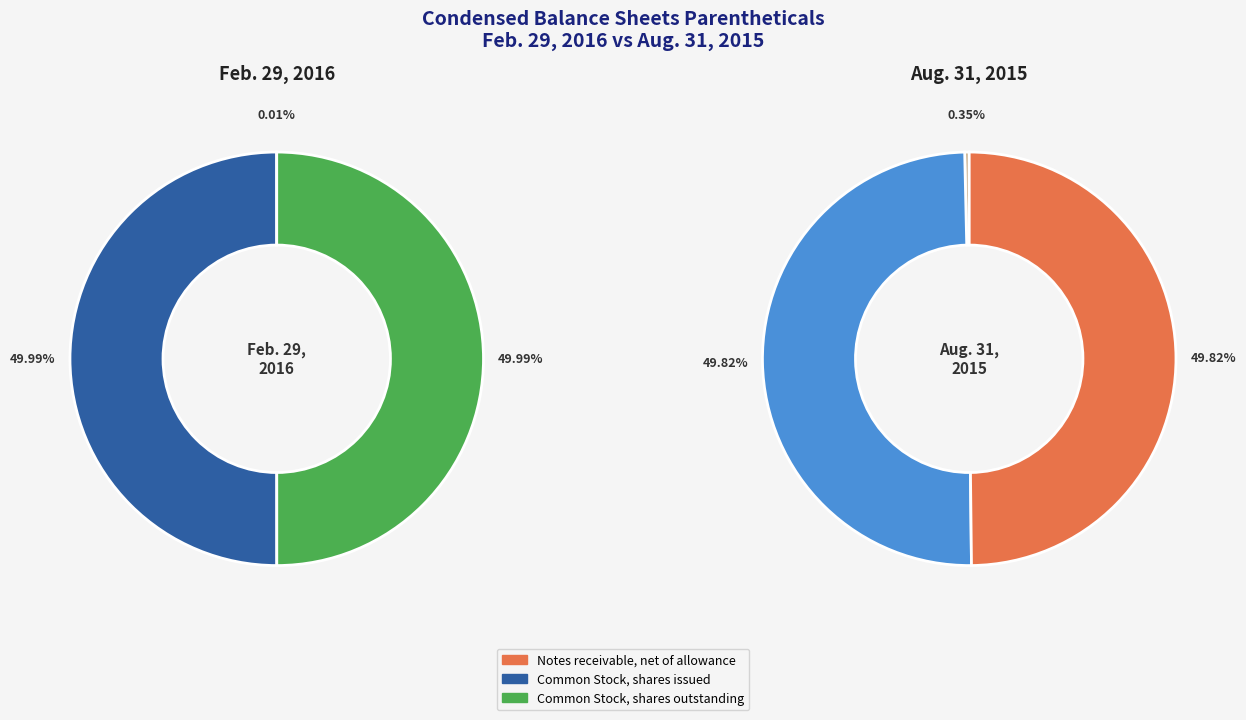

Does any single category account for the majority?

No